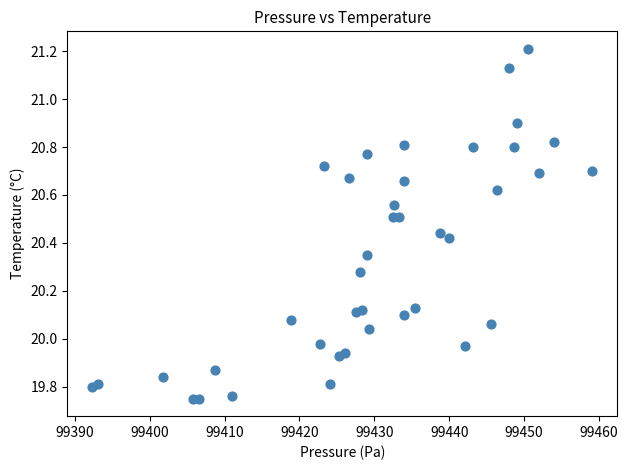

What is the range of X values (max minus min)?

66.8